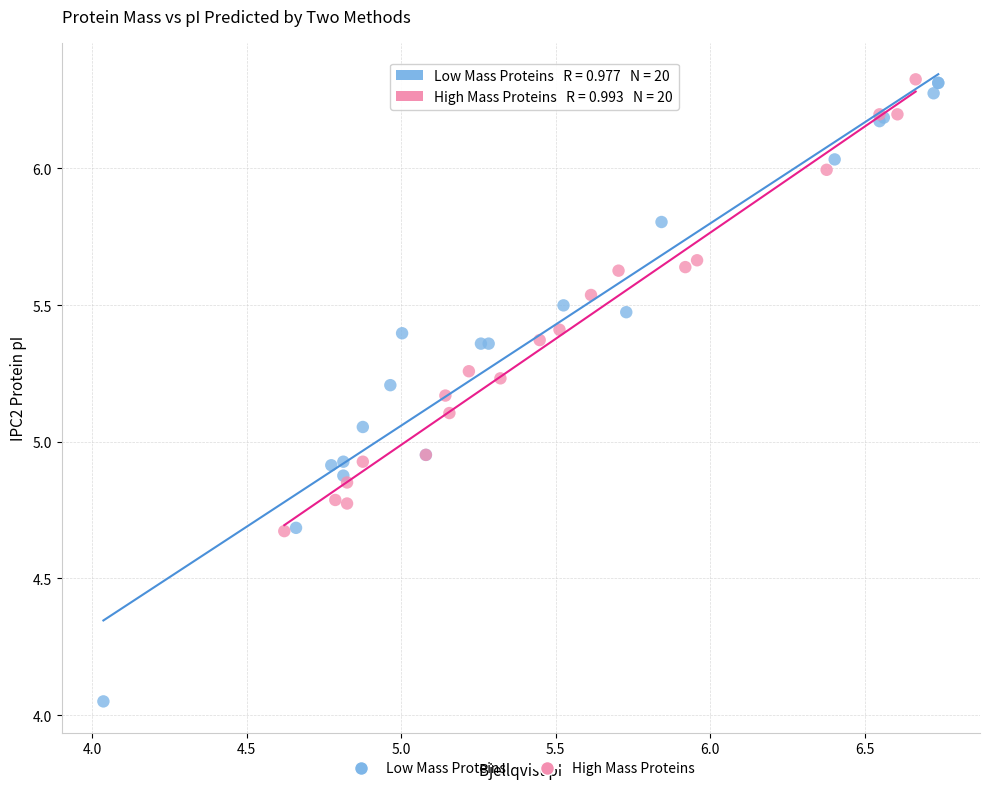

What are all the series names shown in the legend?

Low Mass Proteins, High Mass Proteins